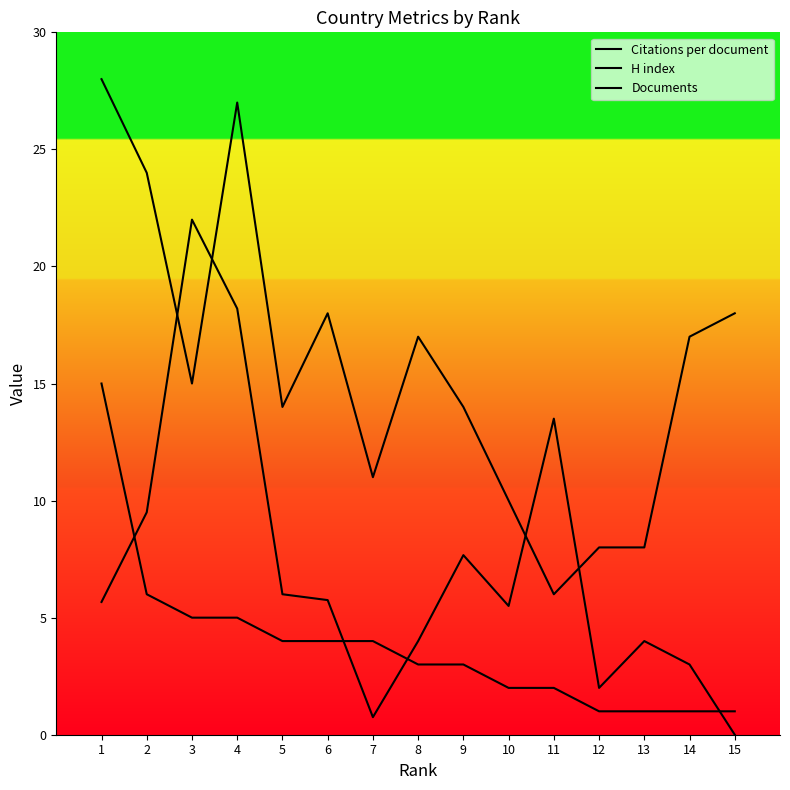

How many values in the Documents series are below 3?

6